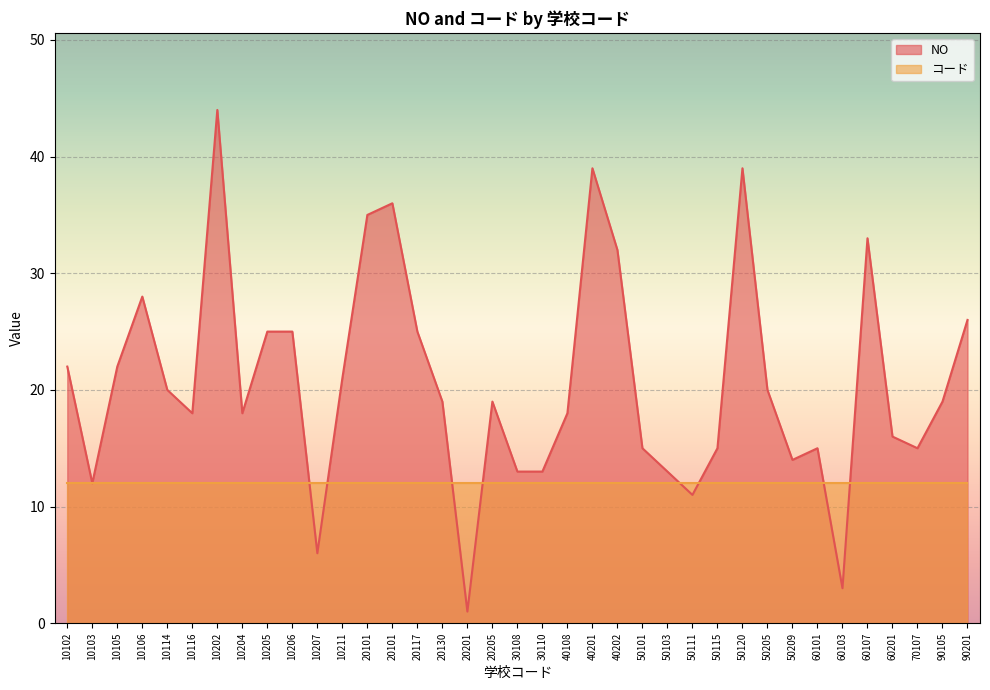

What is the change in value from 20130 to 50101?

-4